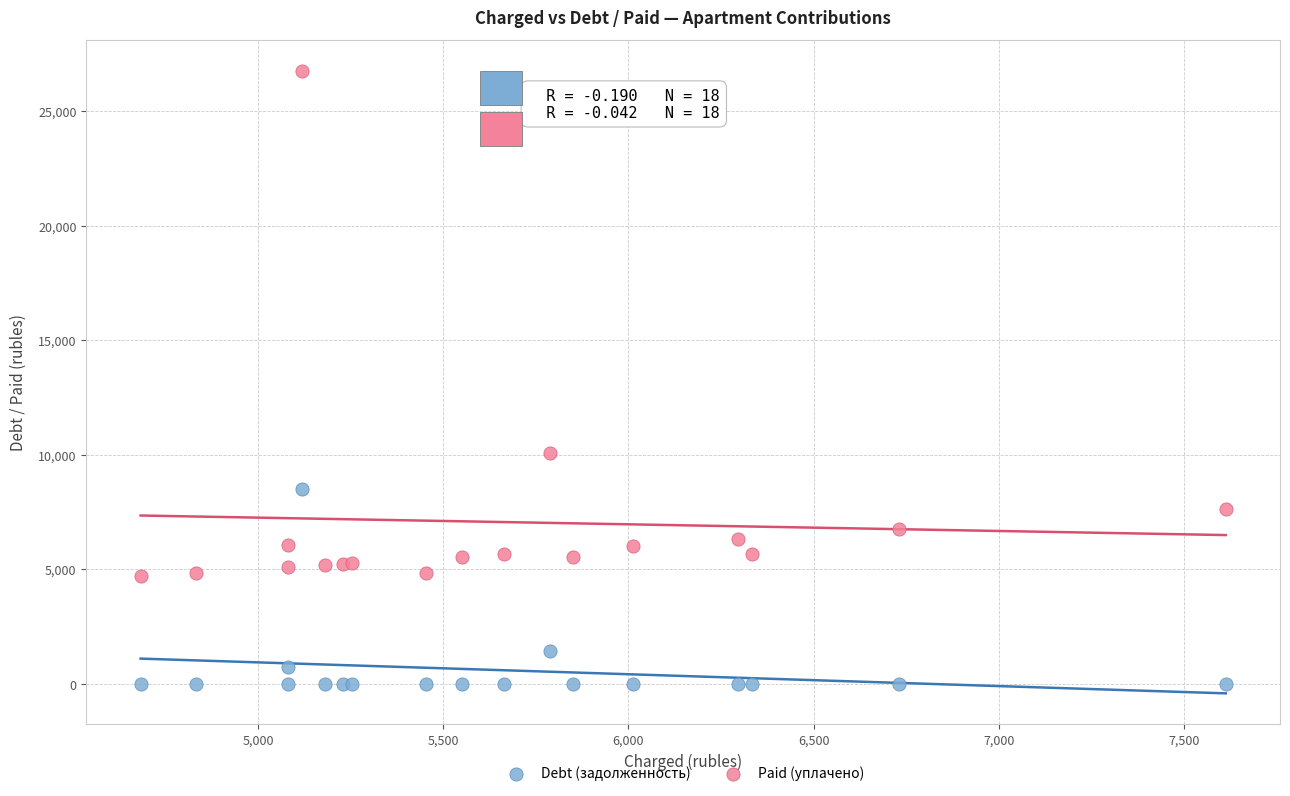

What are all the series names shown in the legend?

Debt (задолженность), Paid (уплачено)